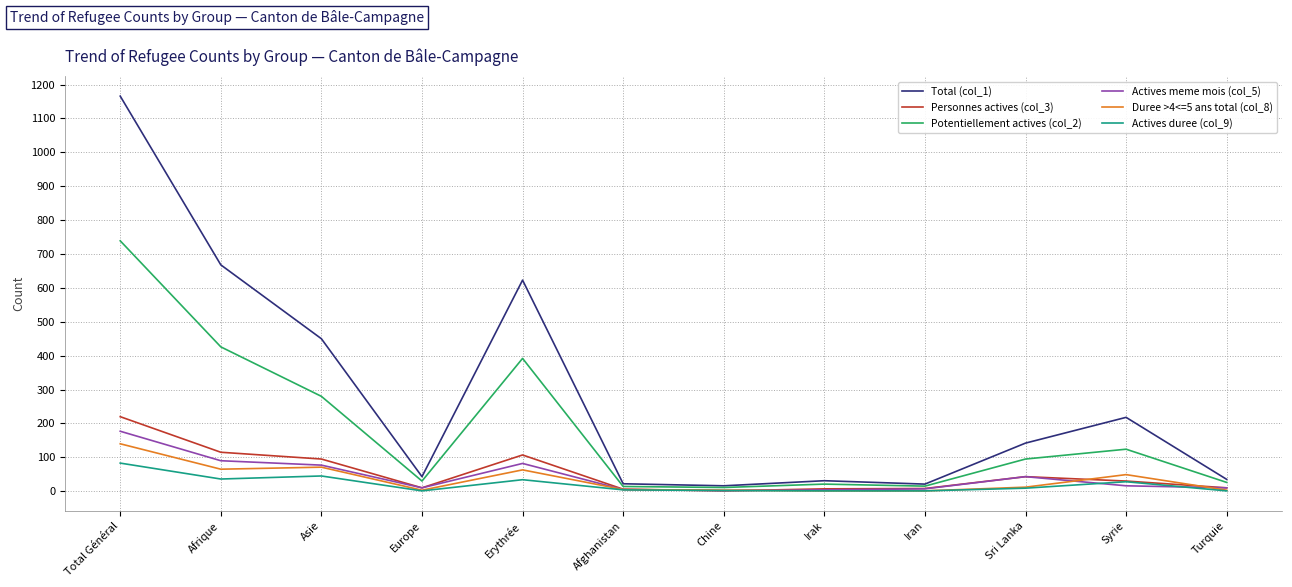

What position from the right is Sri Lanka?

3